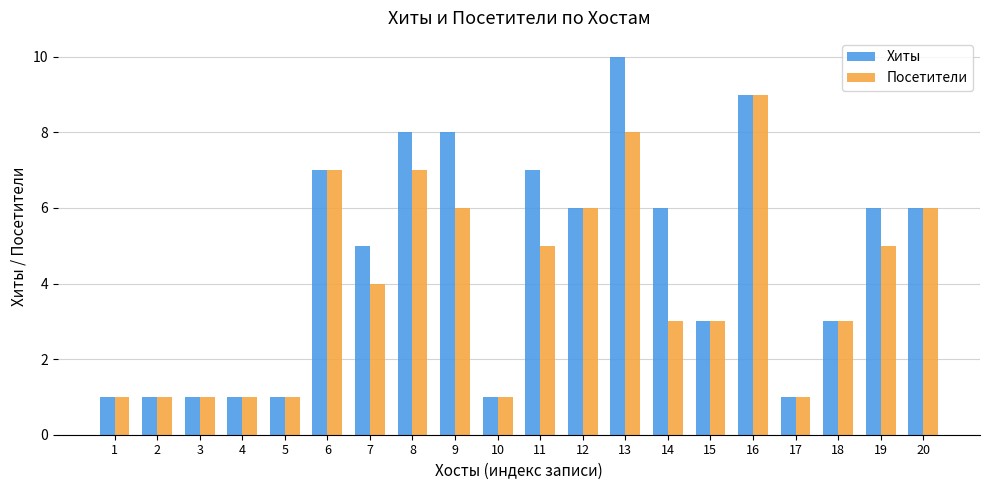

Reading left to right, what are all the values shown in this chart?

Хиты: 1=1	2=1	3=1	4=1	5=1	6=7	7=5	8=8	9=8	10=1	11=7	12=6	13=10	14=6	15=3	16=9	17=1	18=3	19=6	20=6
Посетители: 1=1	2=1	3=1	4=1	5=1	6=7	7=4	8=7	9=6	10=1	11=5	12=6	13=8	14=3	15=3	16=9	17=1	18=3	19=5	20=6